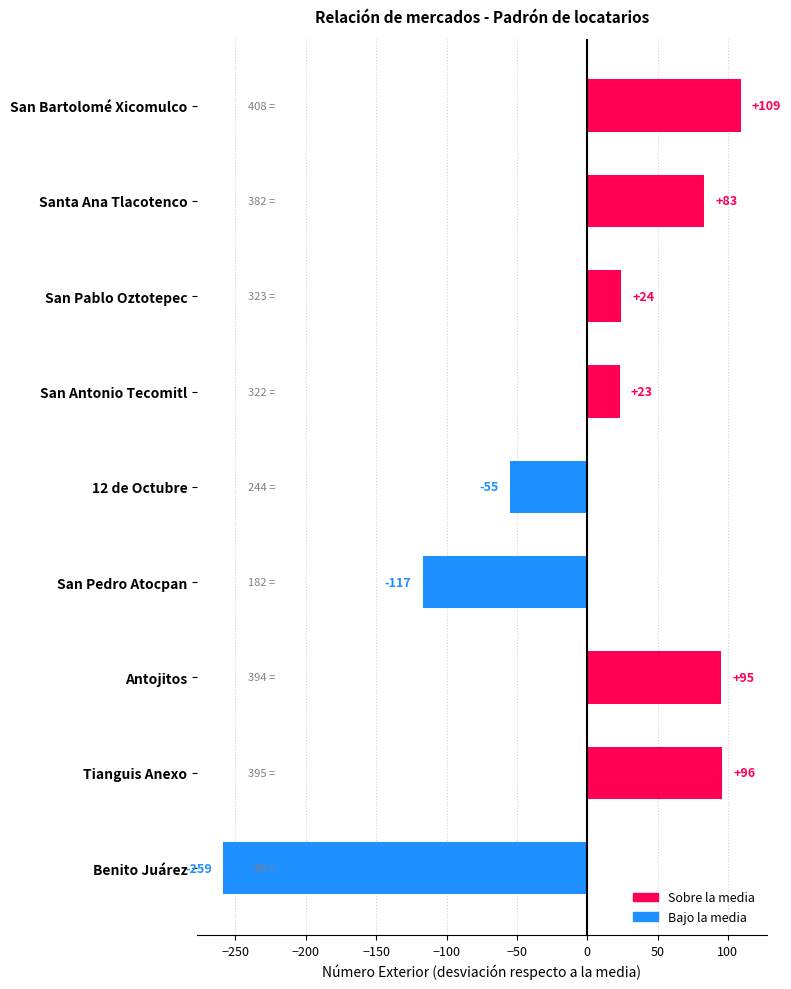

True or false: the data shows -155.6 at Benito Juárez.

False